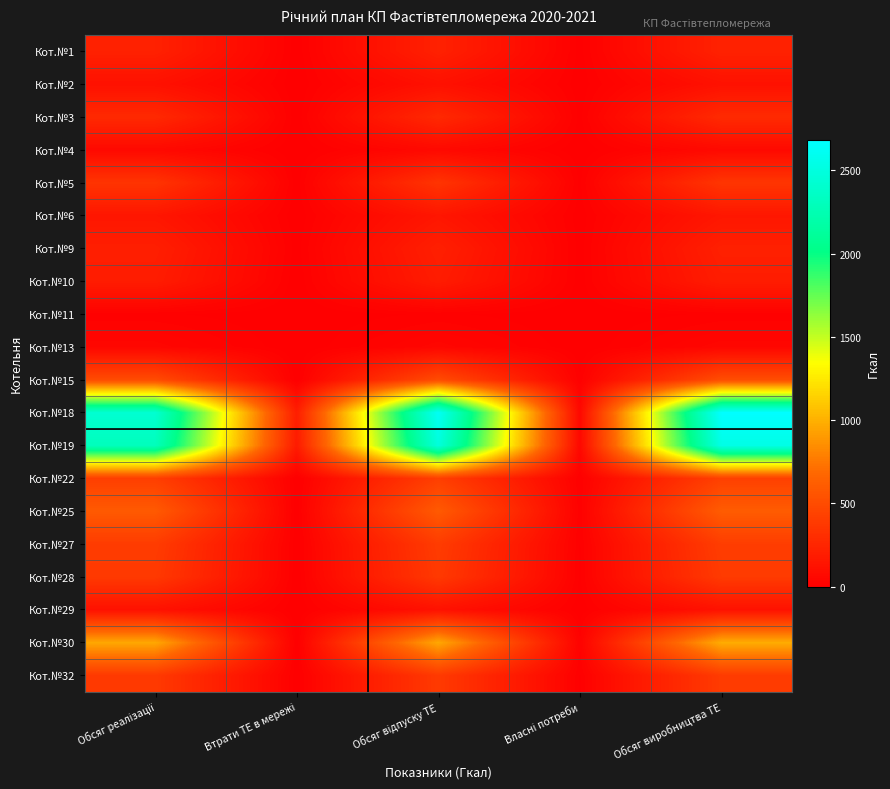

At which category does the chart reach its peak across all series?

Обсяг виробництва ТЕ